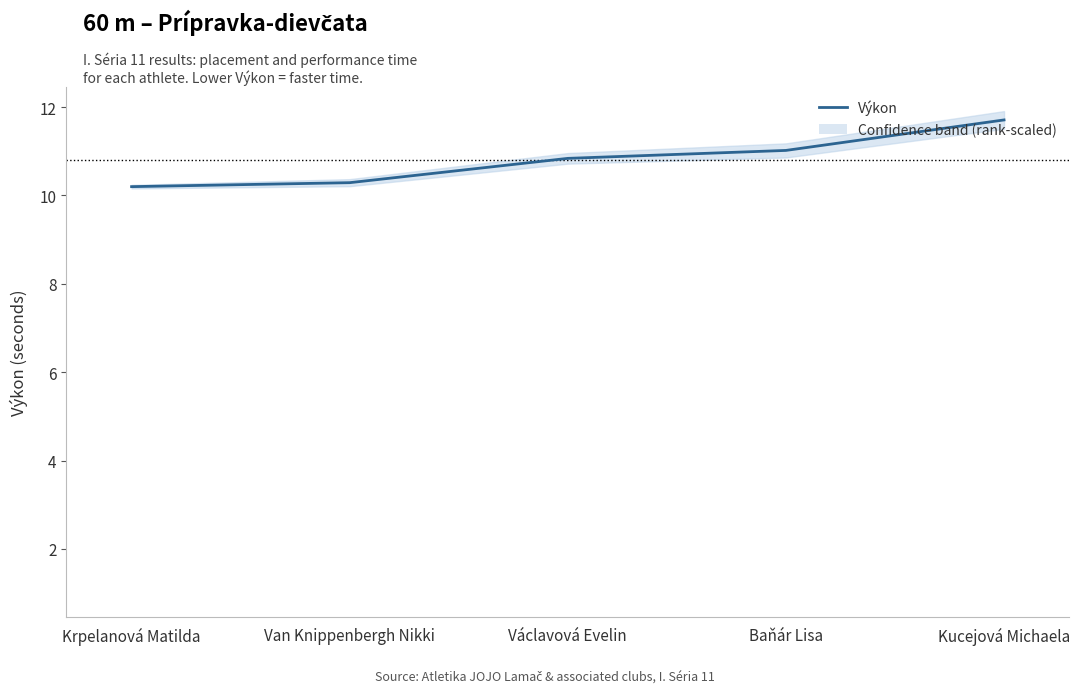

Reading right to left, transcribe all the data shown in this chart.

Výkon: Kucejová Michaela=11.7	Baňár Lisa=11.0	Václavová Evelin=10.8	Van Knippenbergh Nikki=10.3	Krpelanová Matilda=10.2
Poradie: Kucejová Michaela=5.0	Baňár Lisa=4.0	Václavová Evelin=3.0	Van Knippenbergh Nikki=2.0	Krpelanová Matilda=1.0